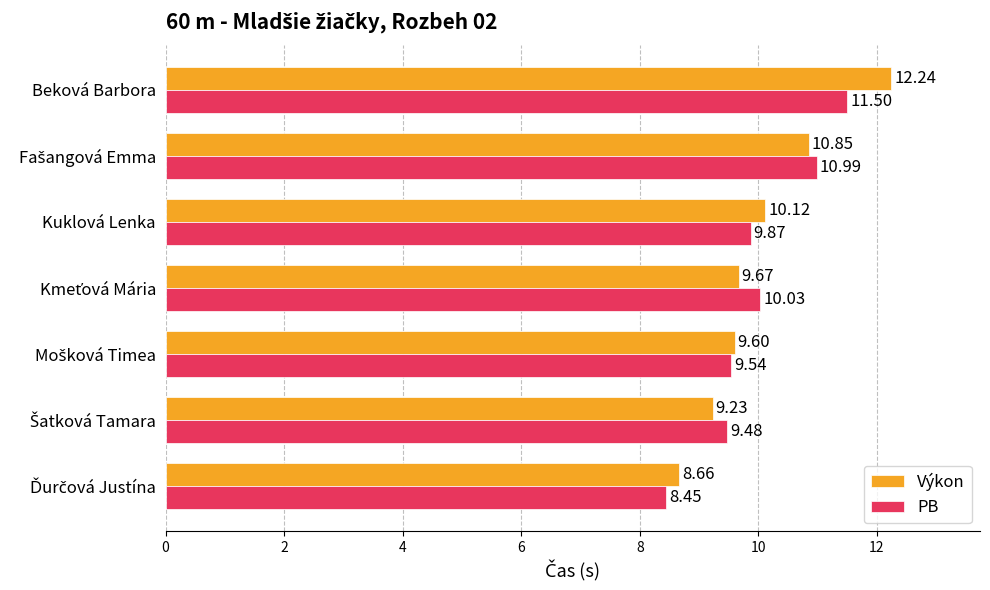

Which series has the widest spread of values?

Výkon